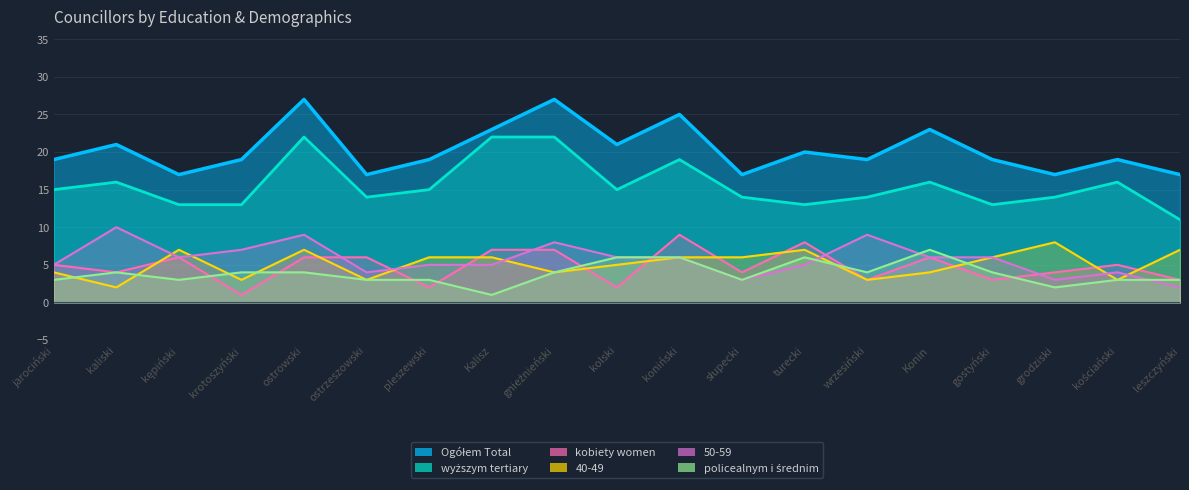

How many intersections are there between kobiety women and policealnym i średnim?

8